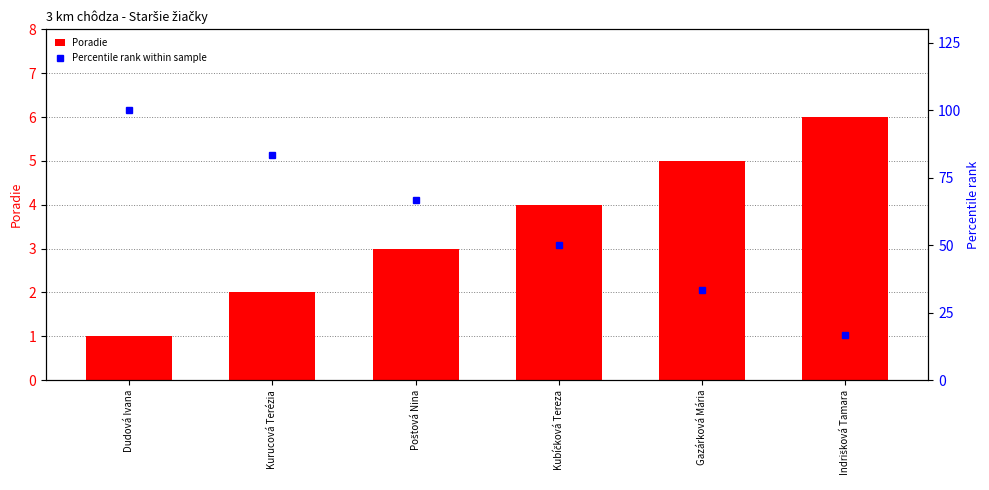

What is the maximum value for Poradie?

6